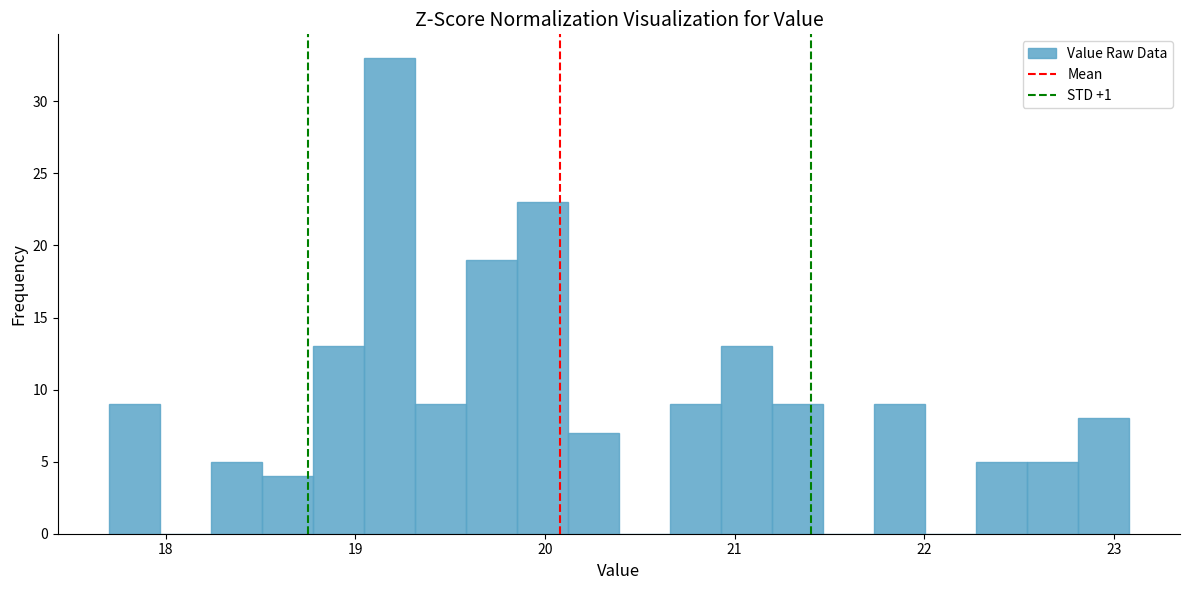

Around what value on the x-axis is the tallest bar? Give the approximate position of its centre, as read against the axis.

19.2